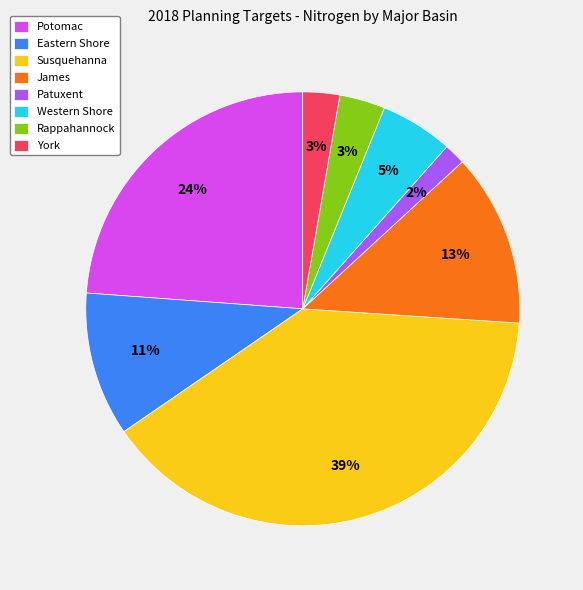

Approximately how many times larger is the value at Potomac compared to Susquehanna?

0.6